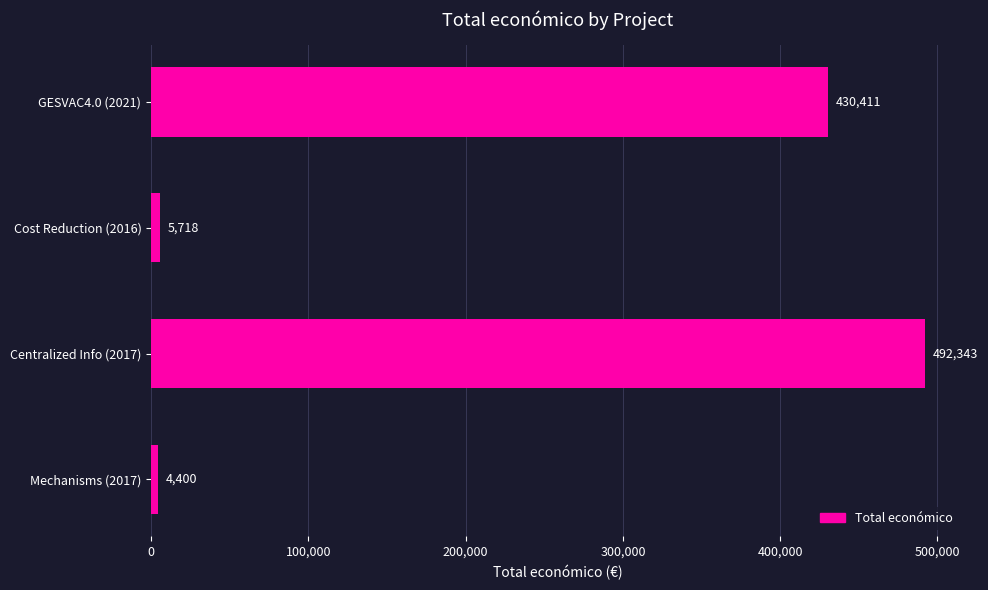

The chart shows a value of 115912 at GESVAC4.0 (2021). True or false?

False